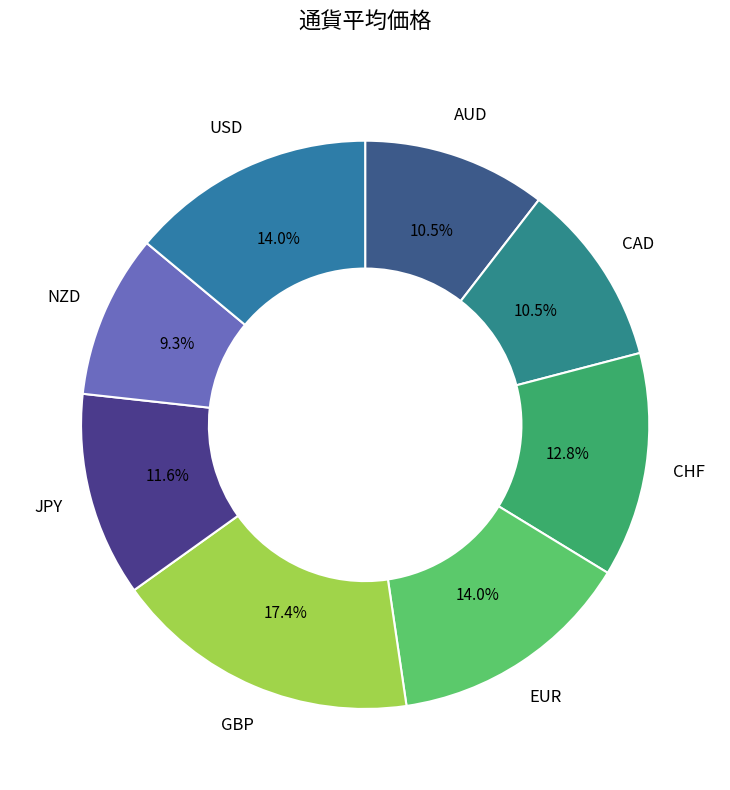

Which slice is the smallest?

NZD